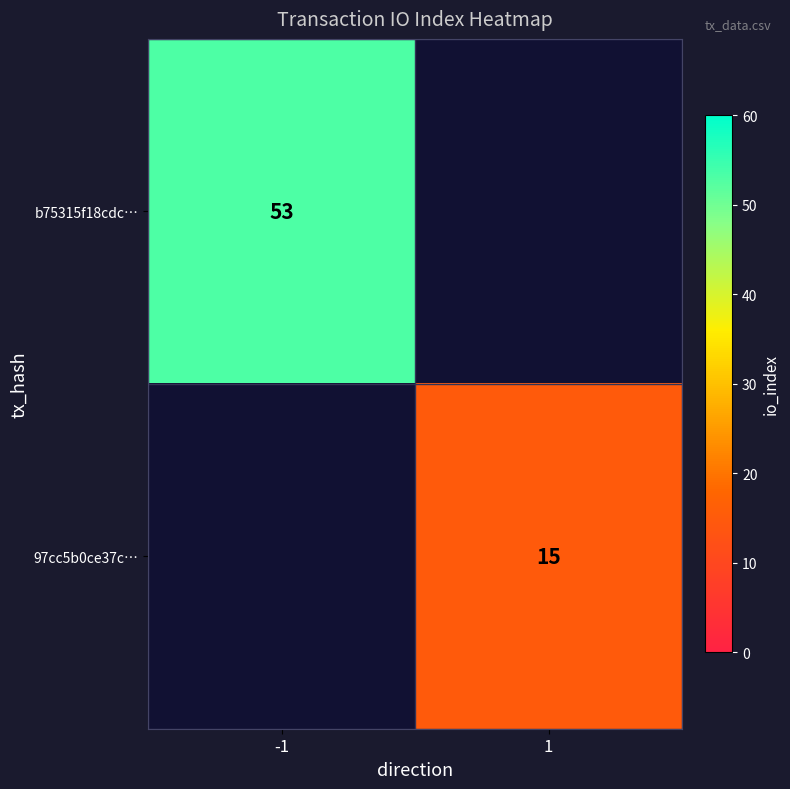

True or false: 97cc5b0ce37c… has a value of 20 at 1.

False